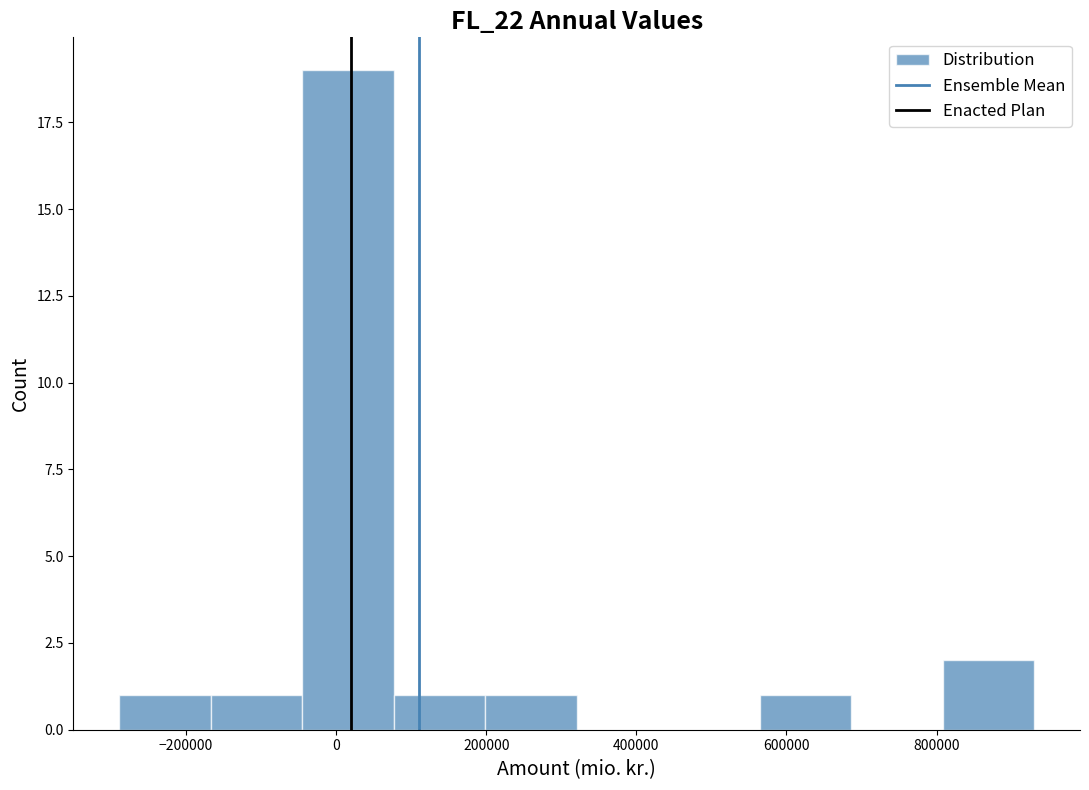

What is the height of the bar covering -160000 to -40000 on the x-axis? Neither the bar edges nor the heights are printed on the chart, so give them approximately, as read against the axes.

1